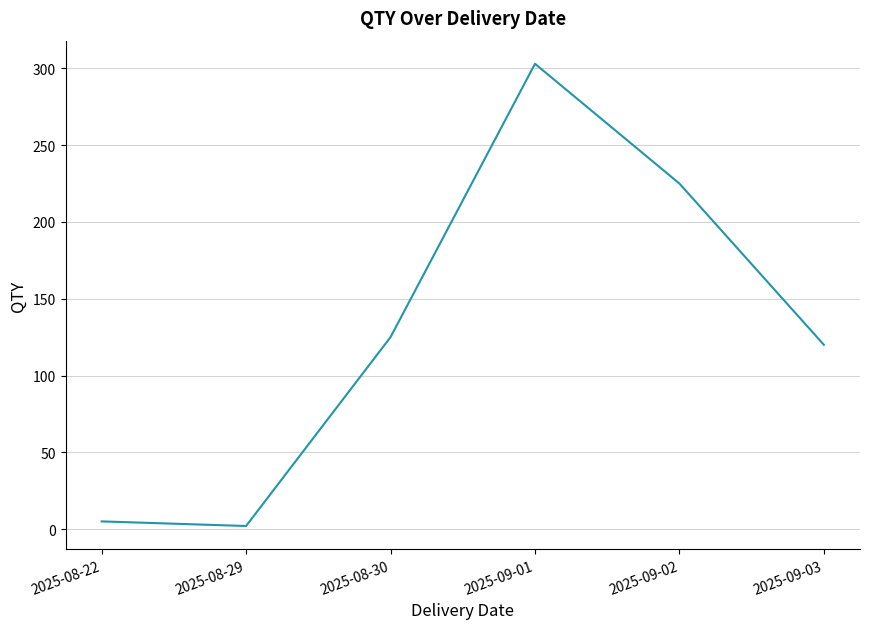

Reading left to right, what are all the values shown in this chart?

2025-08-22=5	2025-08-29=2	2025-08-30=125	2025-09-01=303	2025-09-02=225	2025-09-03=120